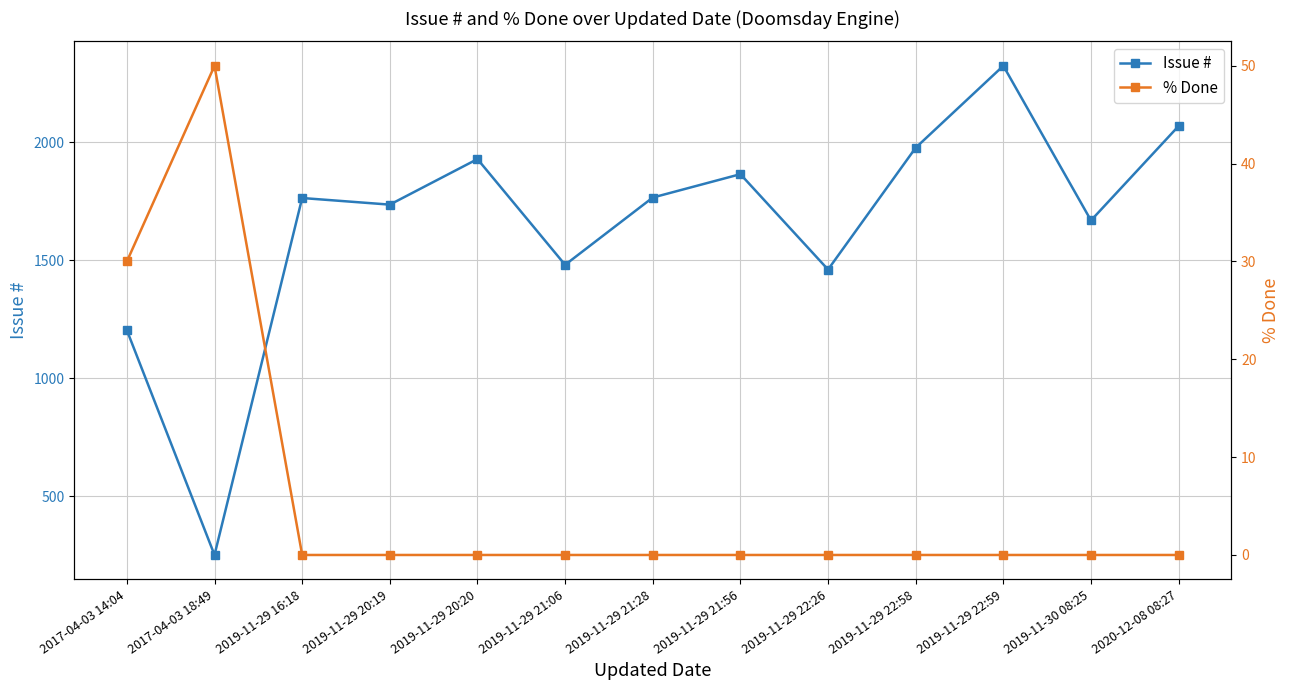

At which label does Issue # reach its peak?

2019-11-29 22:59